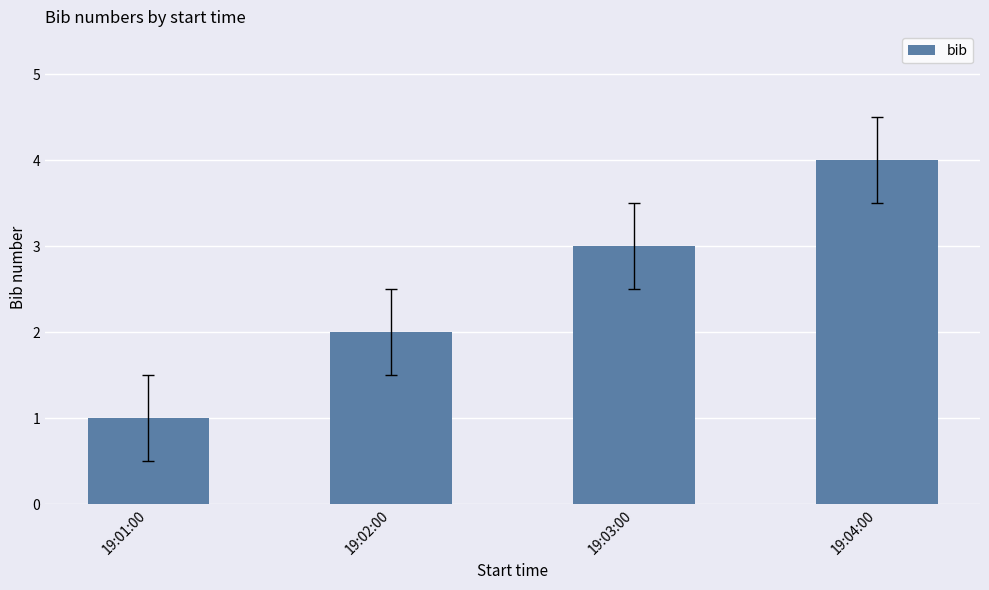

What is the difference between the values at 19:01:00 and 19:04:00?

3